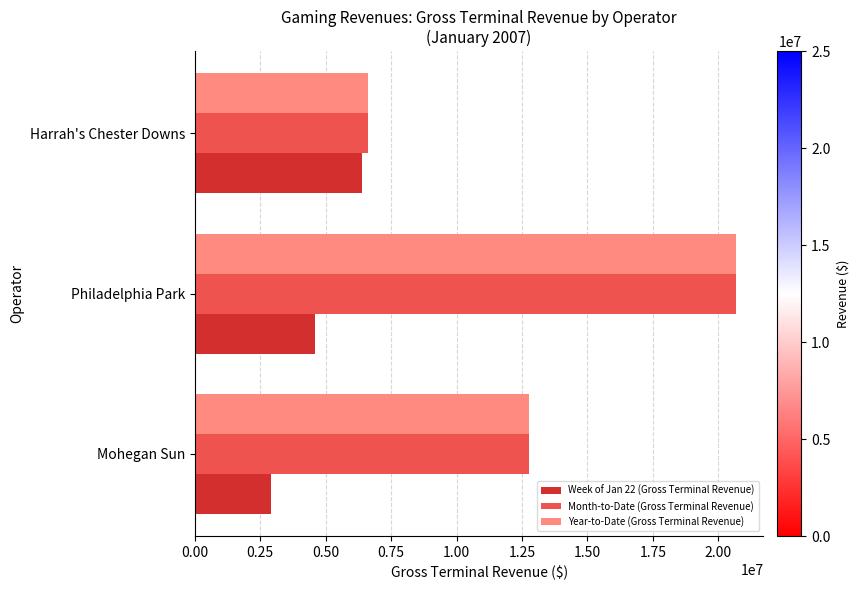

What is the average value of the Month-to-Date (Gross Terminal Revenue) series?

13361994.4